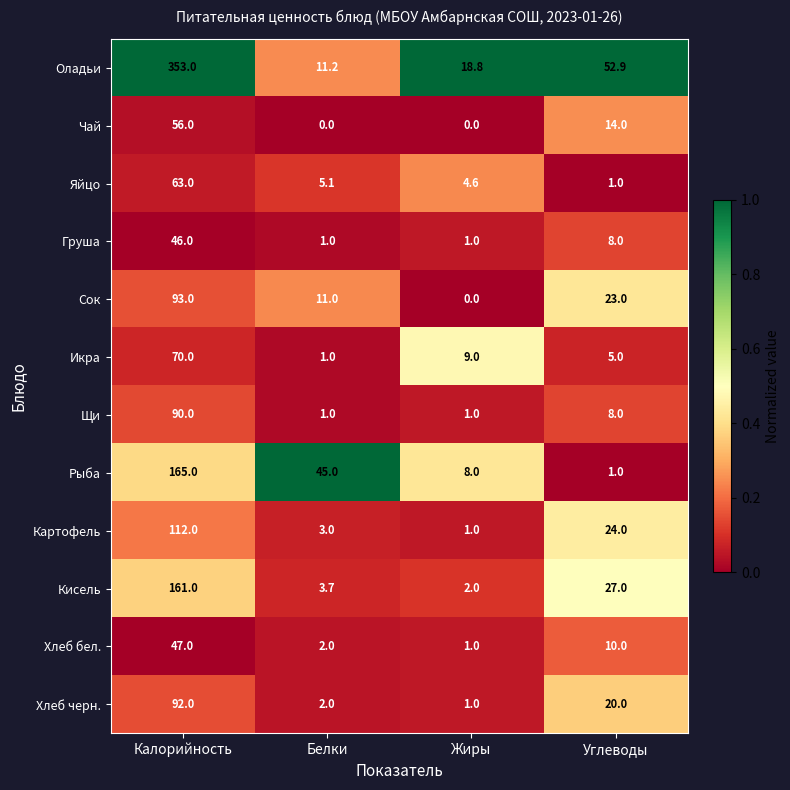

Between Белки and Углеводы, which series saw the biggest shift?

Рыба